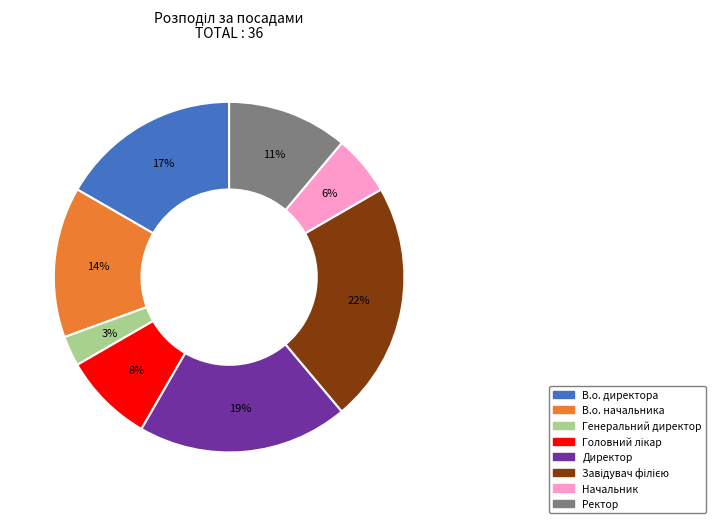

Approximately how many times larger is the value at Генеральний директор compared to Начальник?

0.5